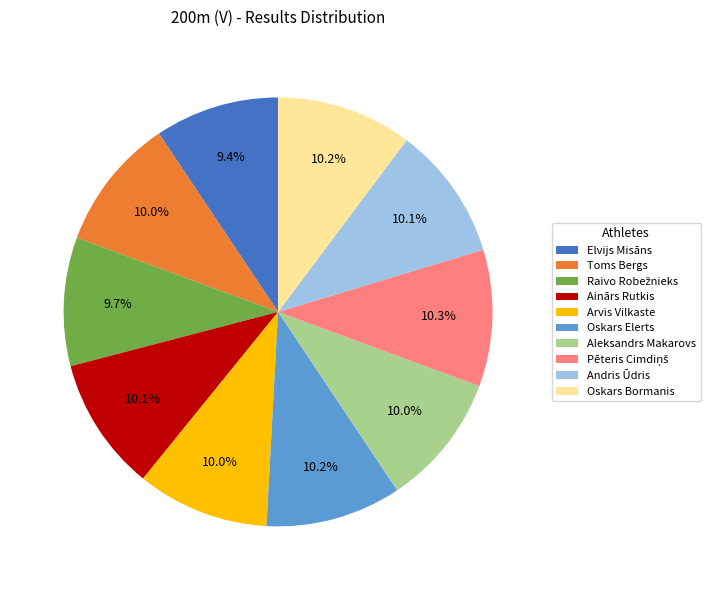

How many slices are in this pie chart?

10